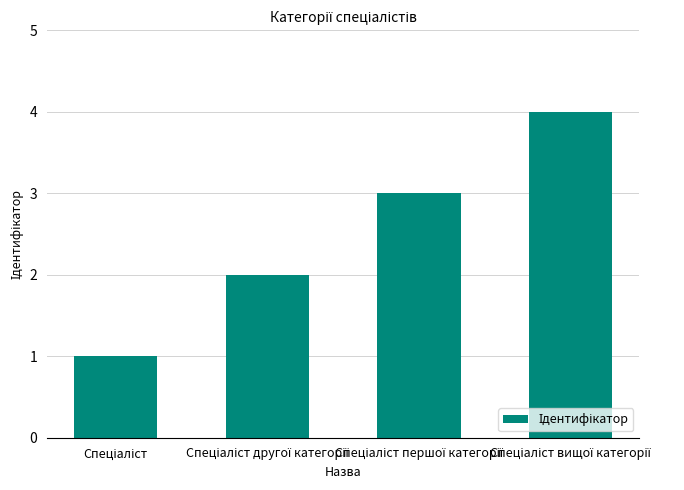

How many bars are there in total?

4